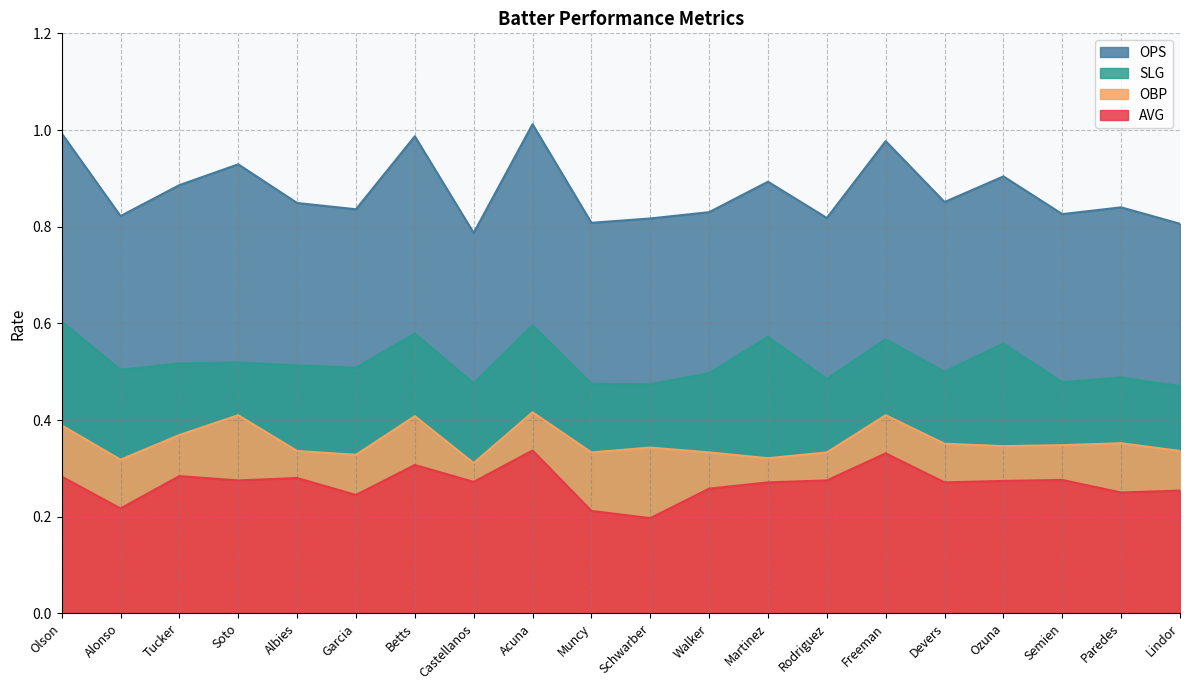

Where is the first local maximum for OBP?

Soto